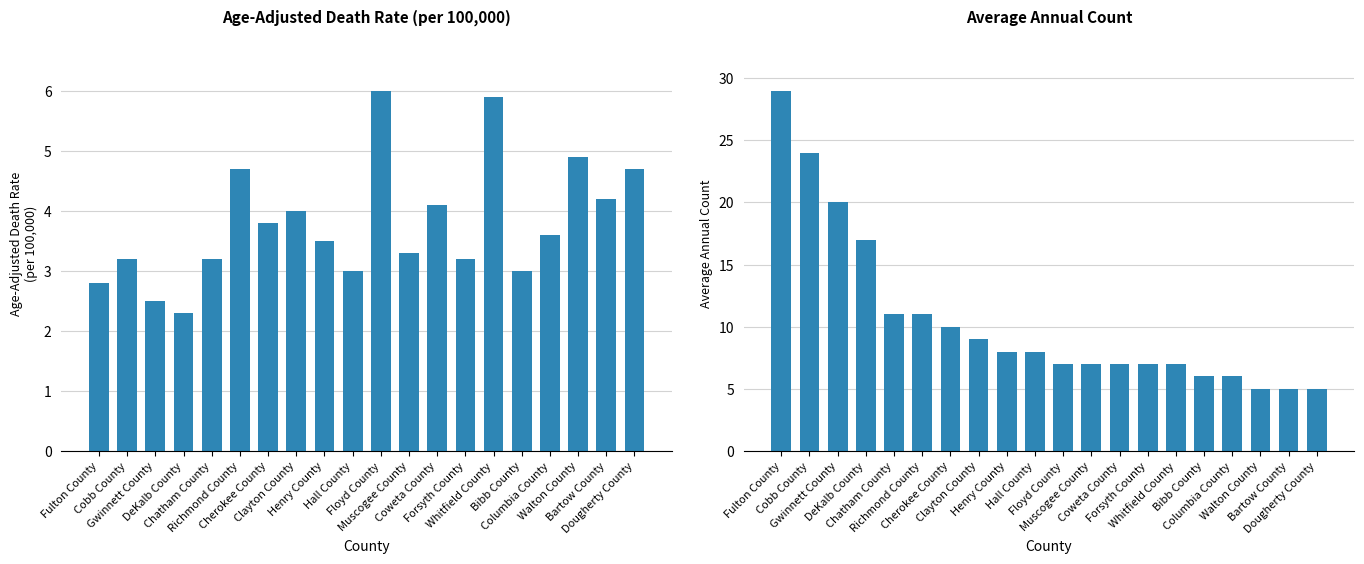

How many series are shown in this chart?

2